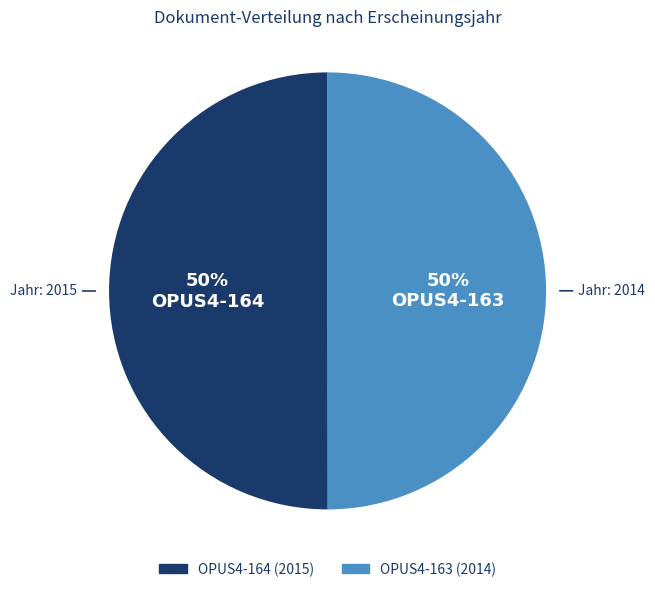

Do OPUS4-164 and OPUS4-163 together represent more than half of the pie?

Yes